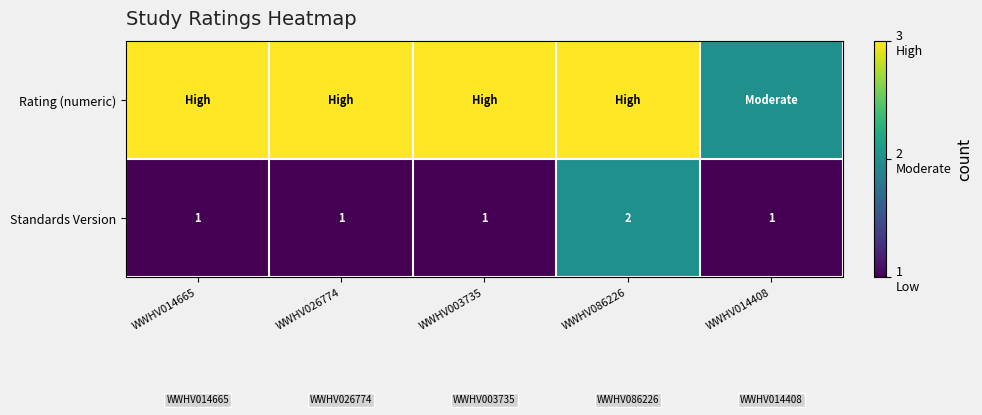

Count the Standards Version values in the range 1 to 2.

5